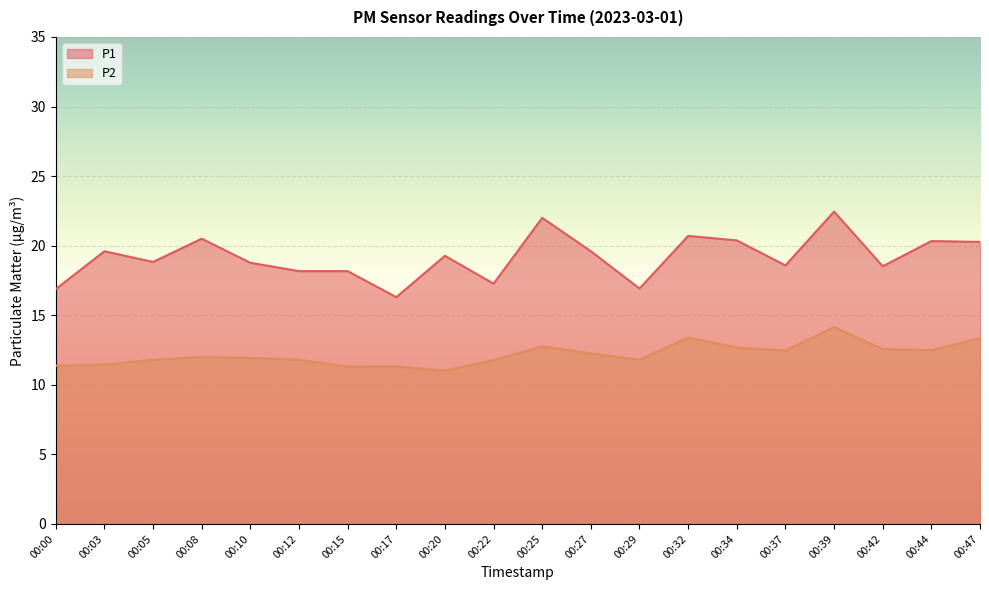

Rank the series by their maximum value, from highest to lowest.

P1, P2